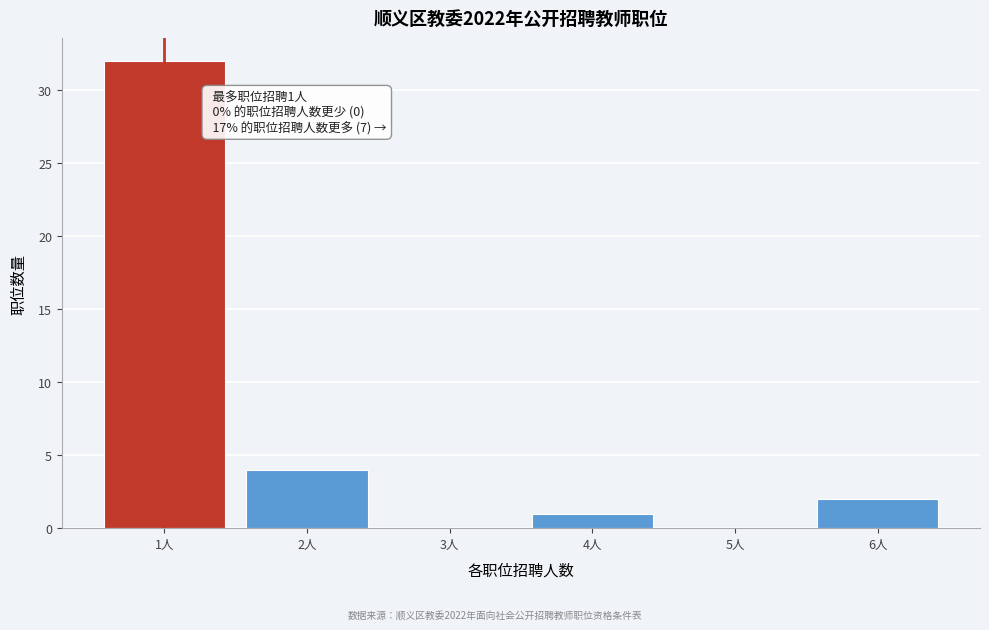

Which range on the x-axis has the tallest bar?

0.5 to 1.5